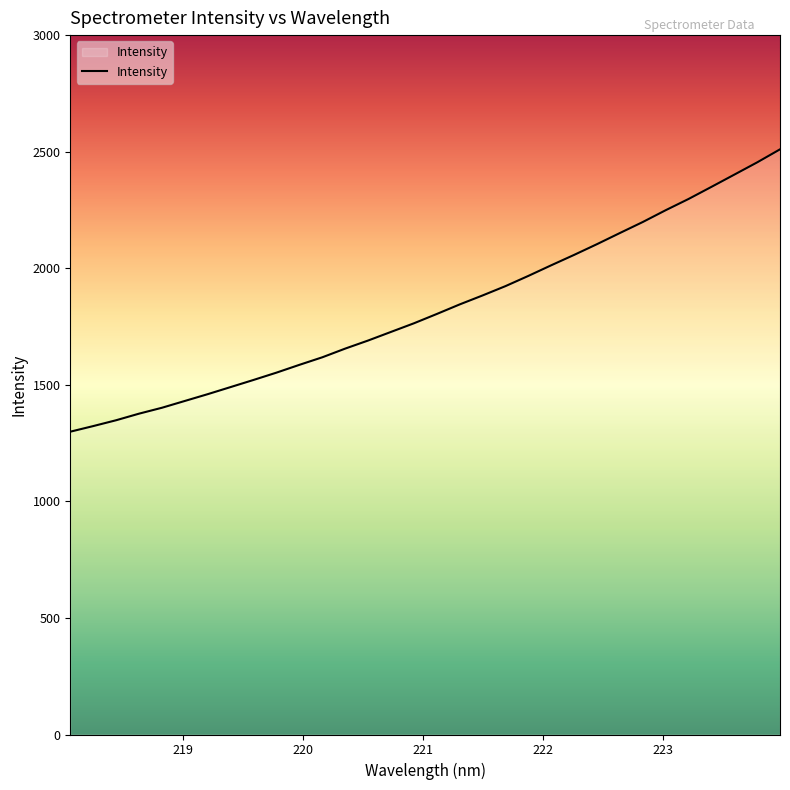

What is the minimum value shown in the chart?

1298.9